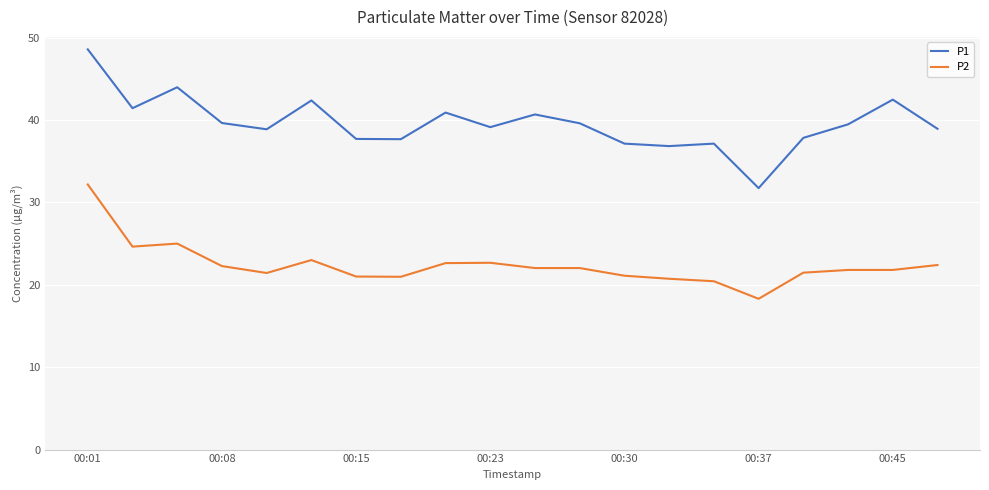

Count the number of data series in this chart.

2